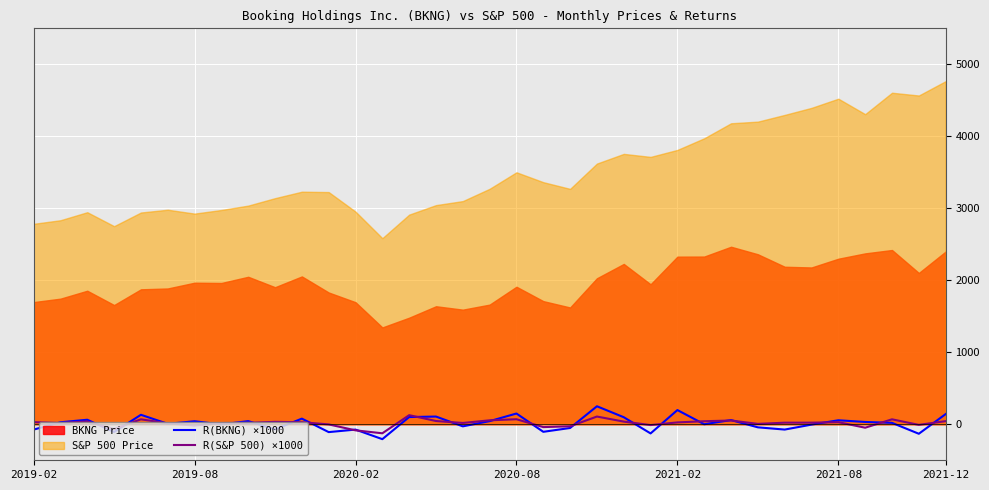

What is the minimum value for R(BKNG) ×1000?

-206.6